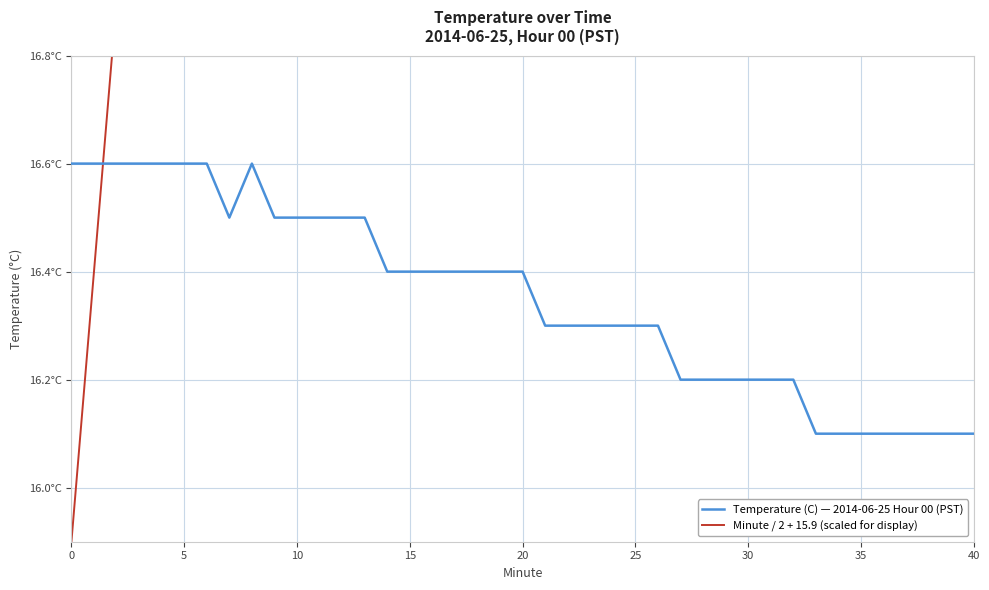

What is the difference between the maximum and minimum values in the Temperature (C) — 2014-06-25 Hour 00 (PST) series?

0.5